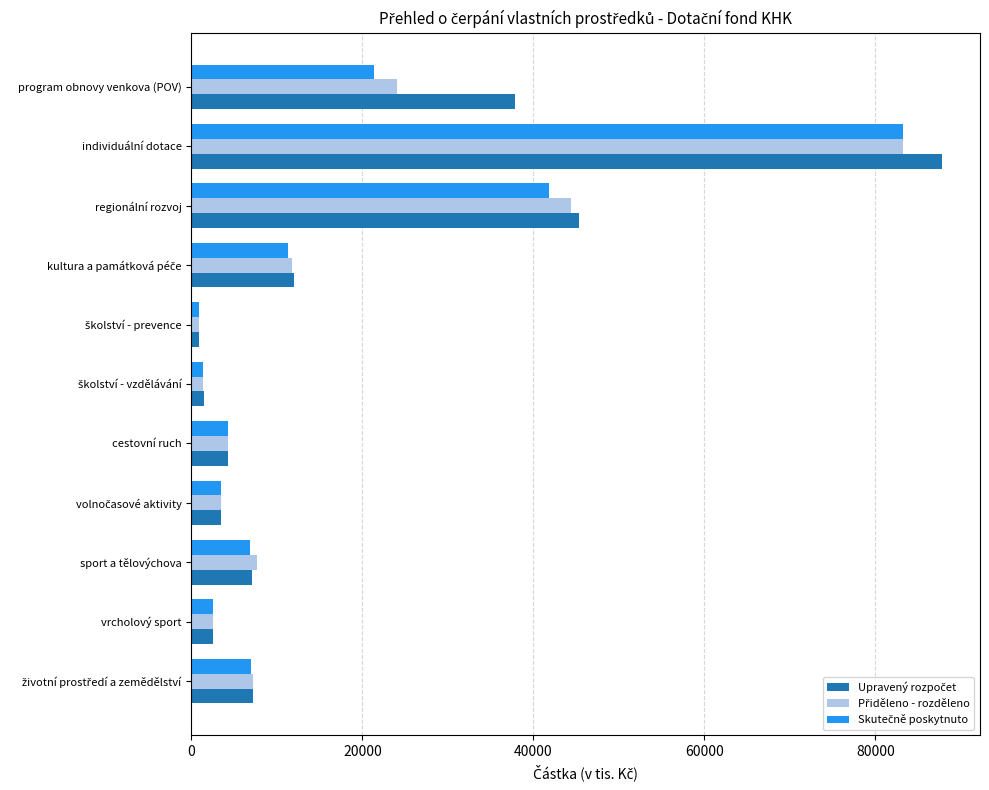

At which category is the sum across all series the highest?

individuální dotace